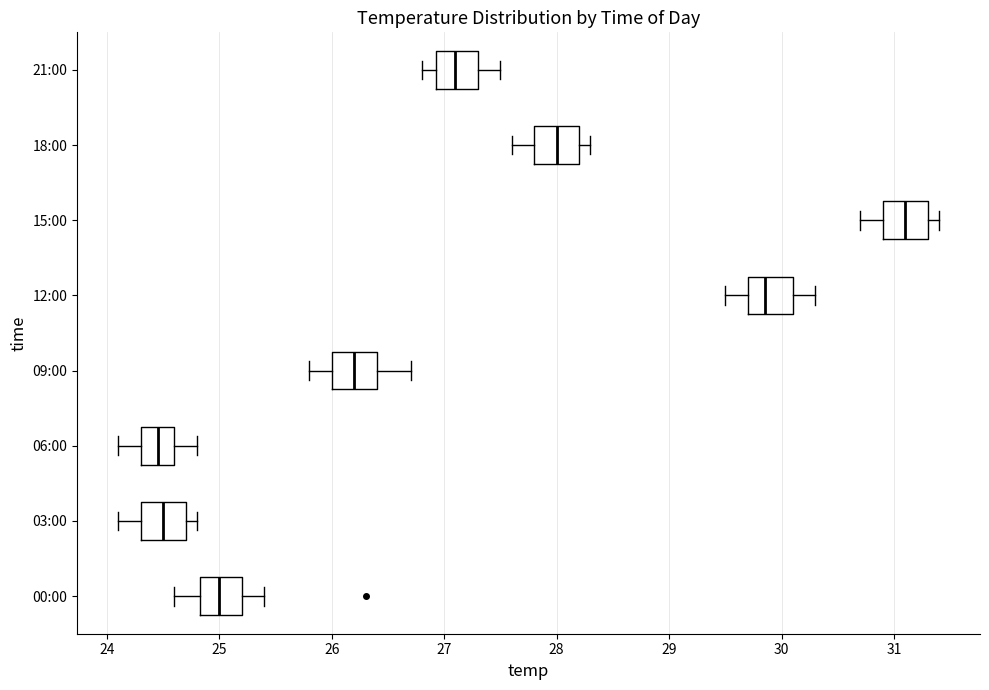

Which box has the furthest to the right median line?

15:00